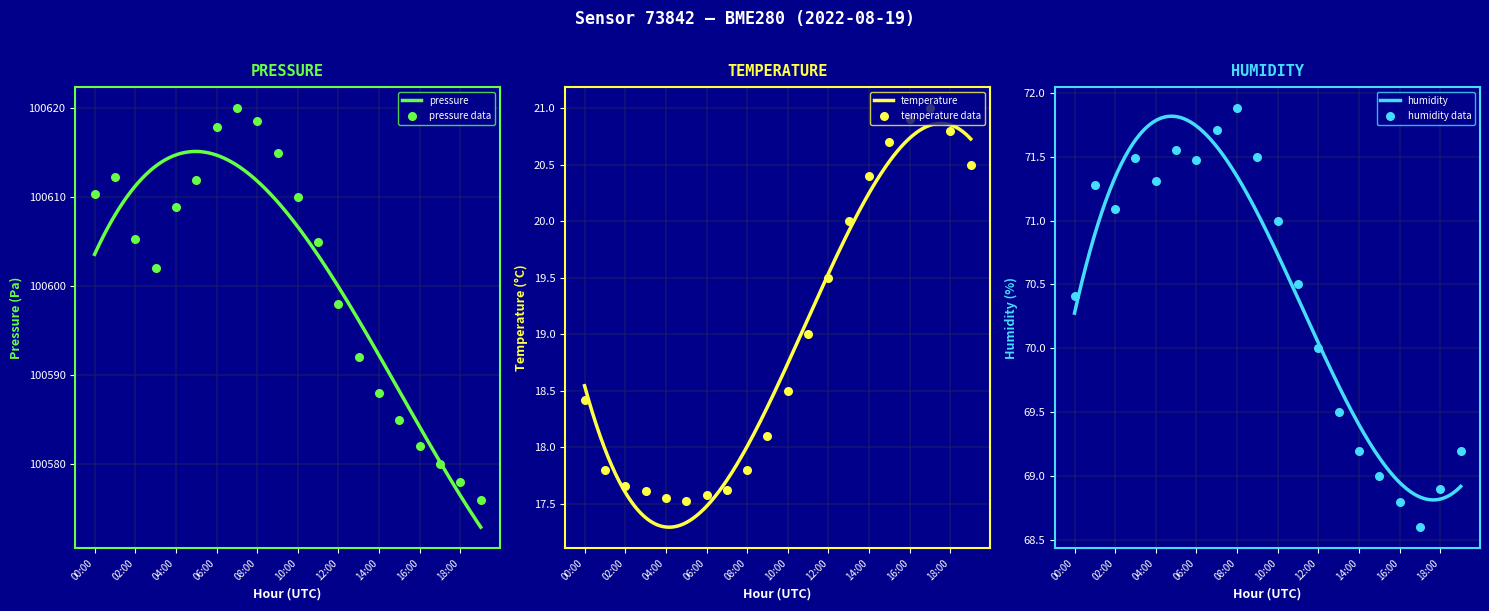

Which series contains the highest Y value?

pressure